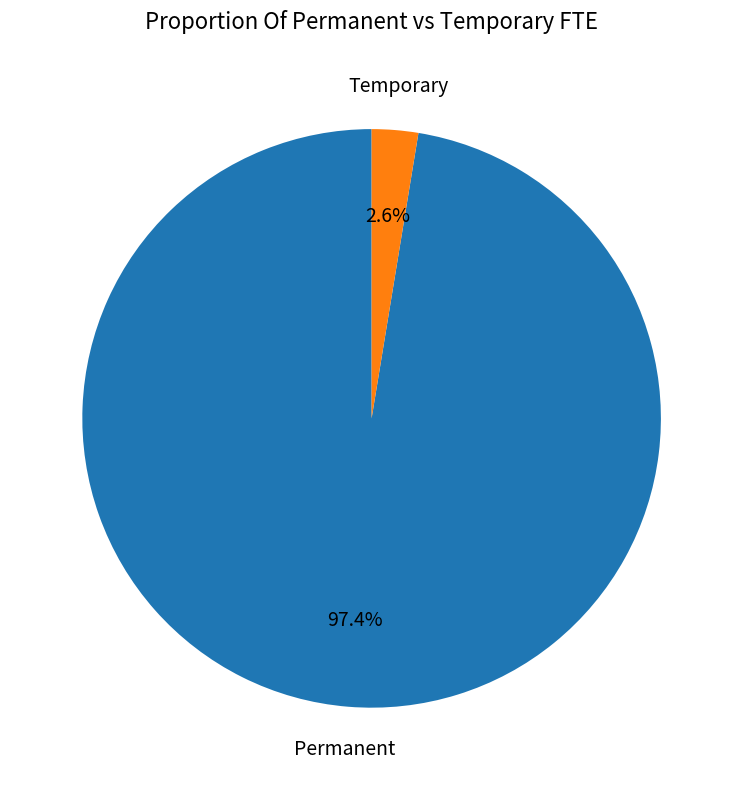

Rank the categories by value from highest to lowest.

Permanent, Temporary